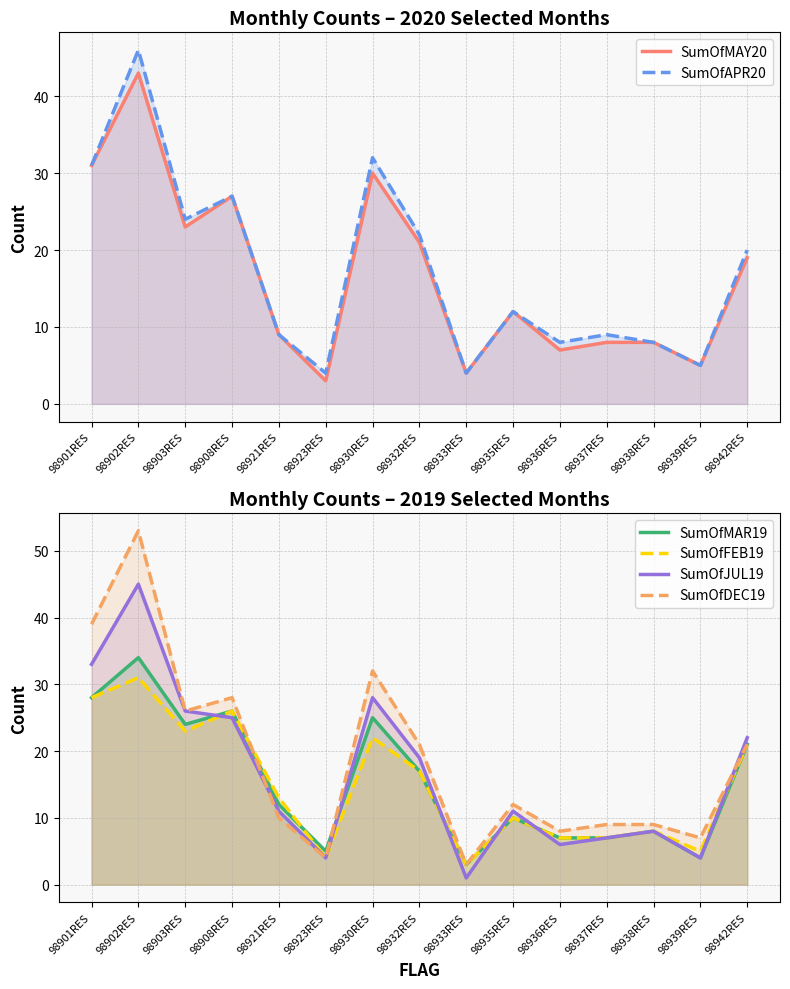

At which label is SumOfMAY20 closest to 23?

98903RES